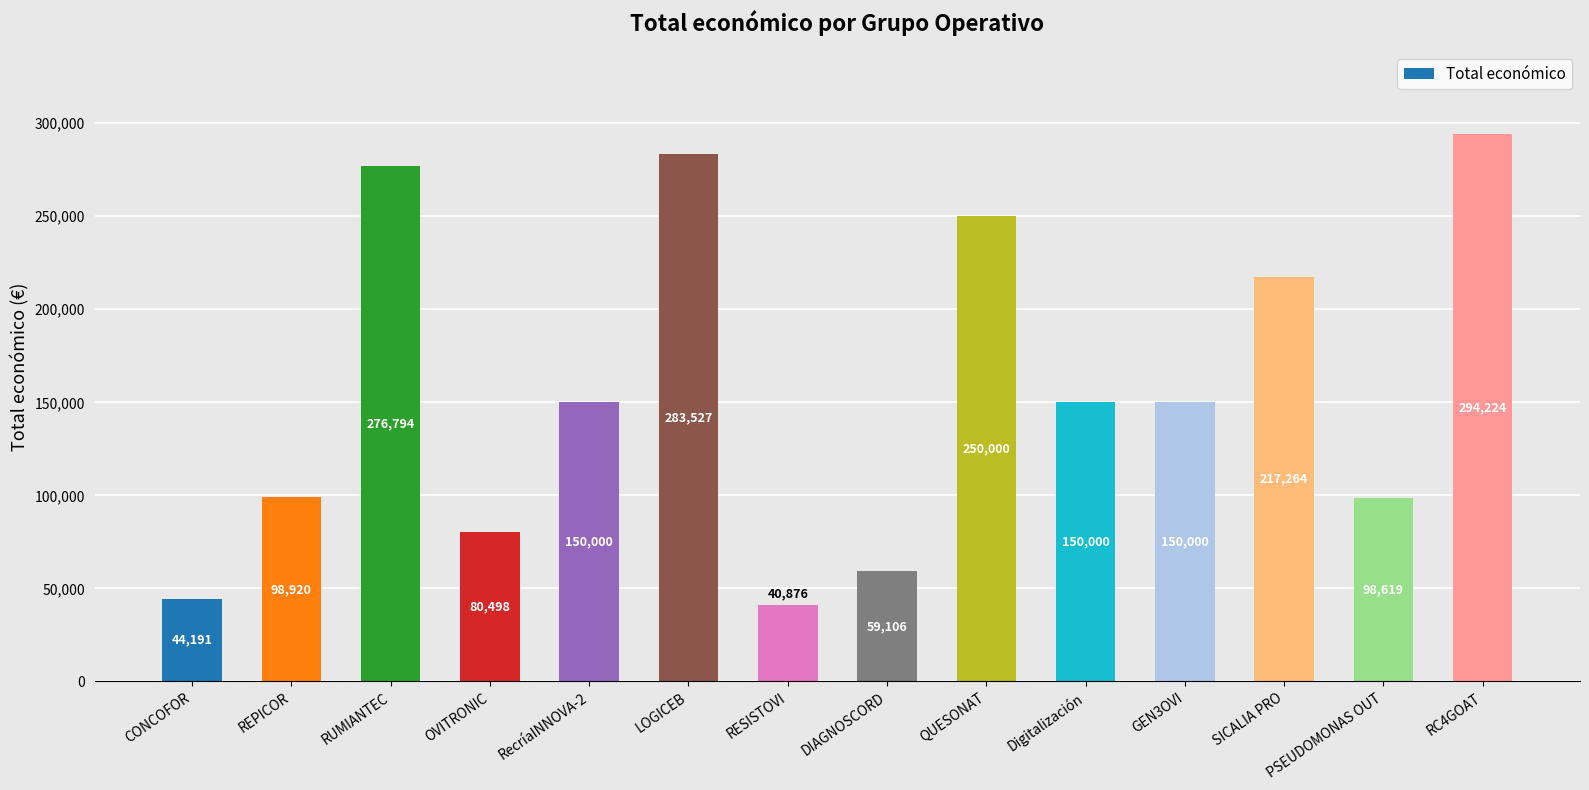

What is the ratio of the value at CONCOFOR to the value at SICALIA PRO?

0.2